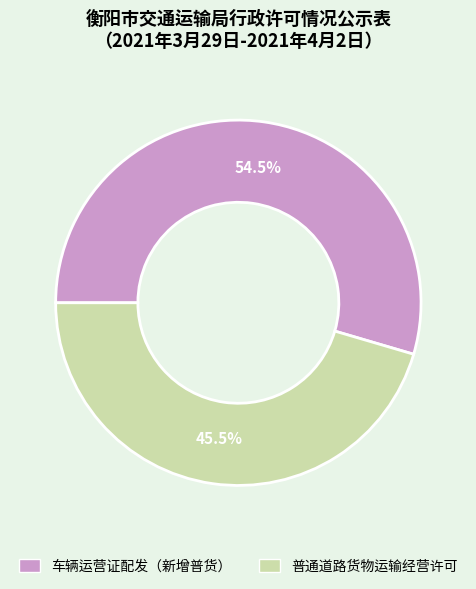

To the nearest percent, what is the average slice percentage?

50%